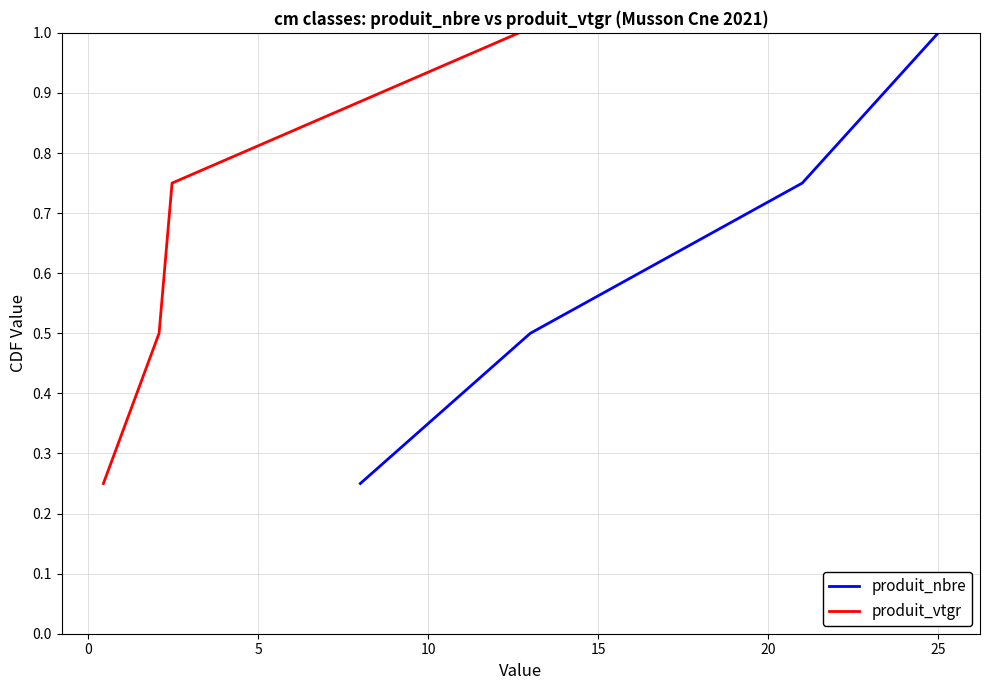

What is the value of the produit_nbre point at the 4th from the left?

1.0